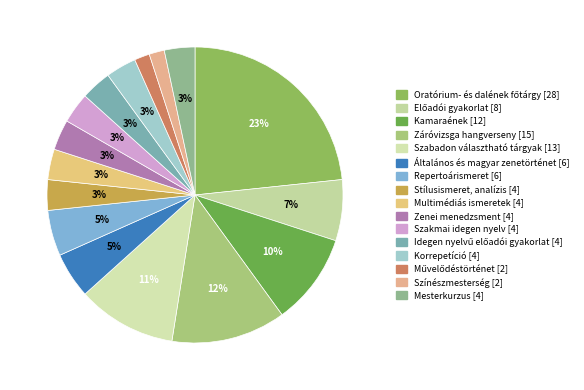

Count the number of slices in the pie.

16